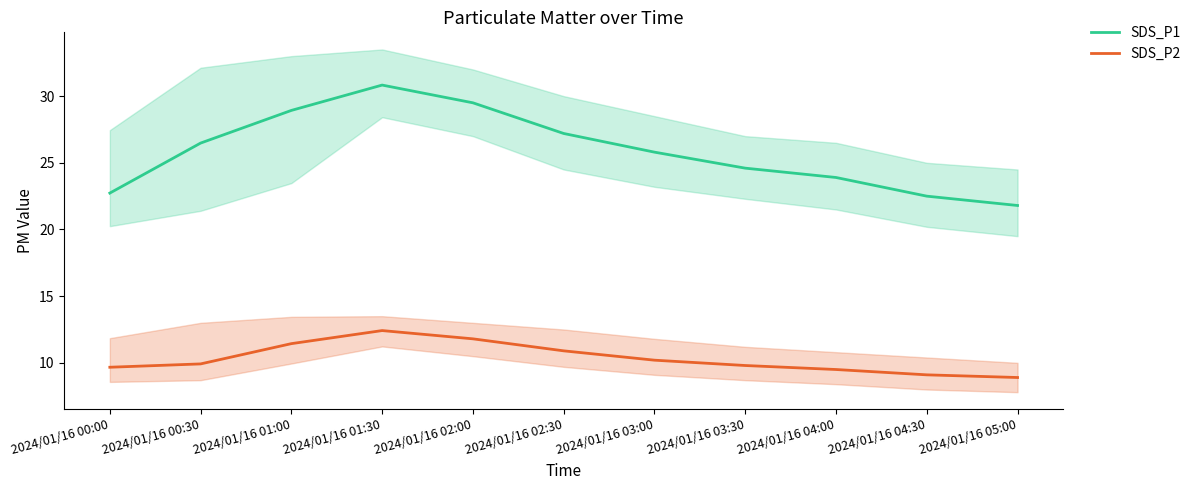

Which series has the widest spread of values?

SDS_P1